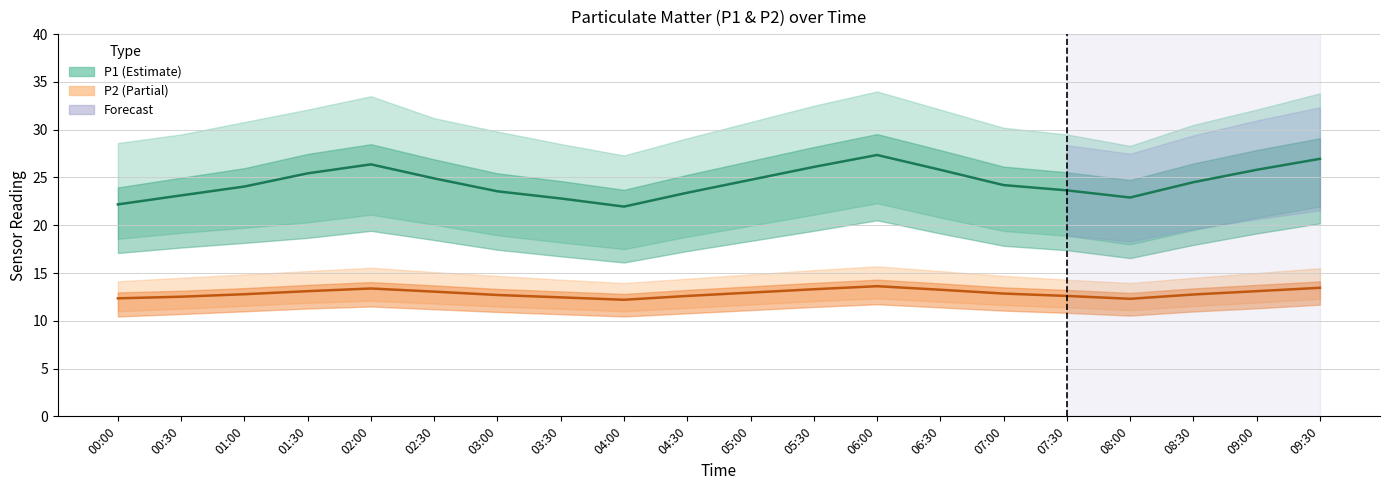

Reading right to left, extract all data points from this chart.

P1 (Estimate): 26.9	25.8	24.5	22.9	23.6	24.2	25.8	27.4	26.1	24.8	23.4	21.9	22.8	23.6	24.9	26.4	25.4	24.1	23.1	22.2
P2 (Partial): 13.4	13.1	12.8	12.3	12.6	12.8	13.2	13.6	13.3	12.9	12.6	12.2	12.4	12.7	13.1	13.4	13.1	12.8	12.5	12.3